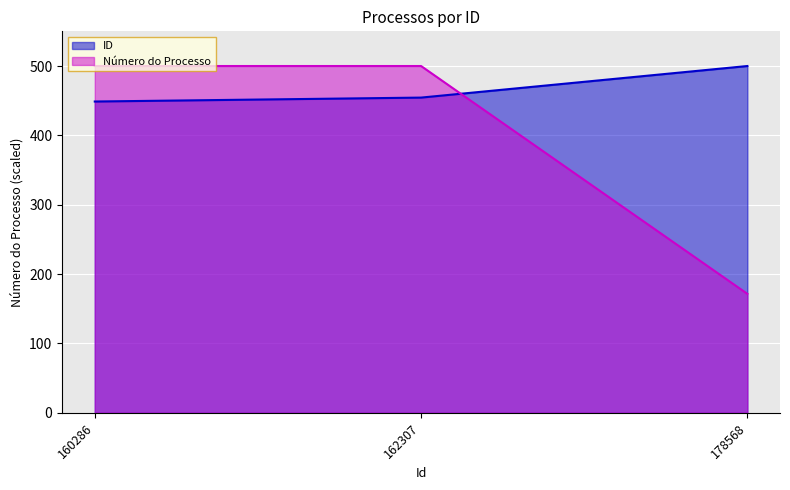

What is the minimum value shown in the chart?

171.5